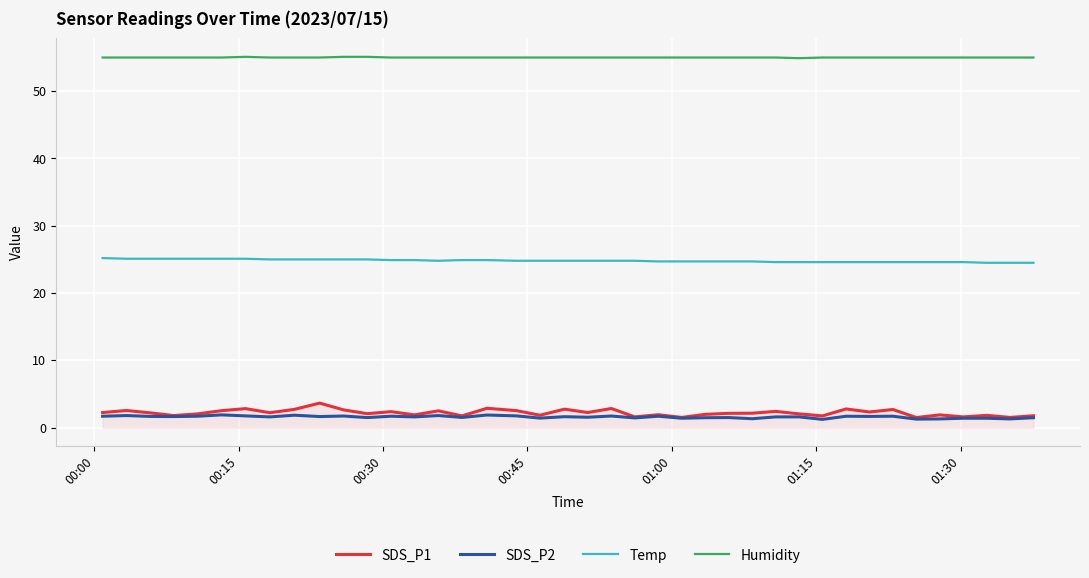

What are all the series names shown in the legend?

SDS_P1, SDS_P2, Temp, Humidity